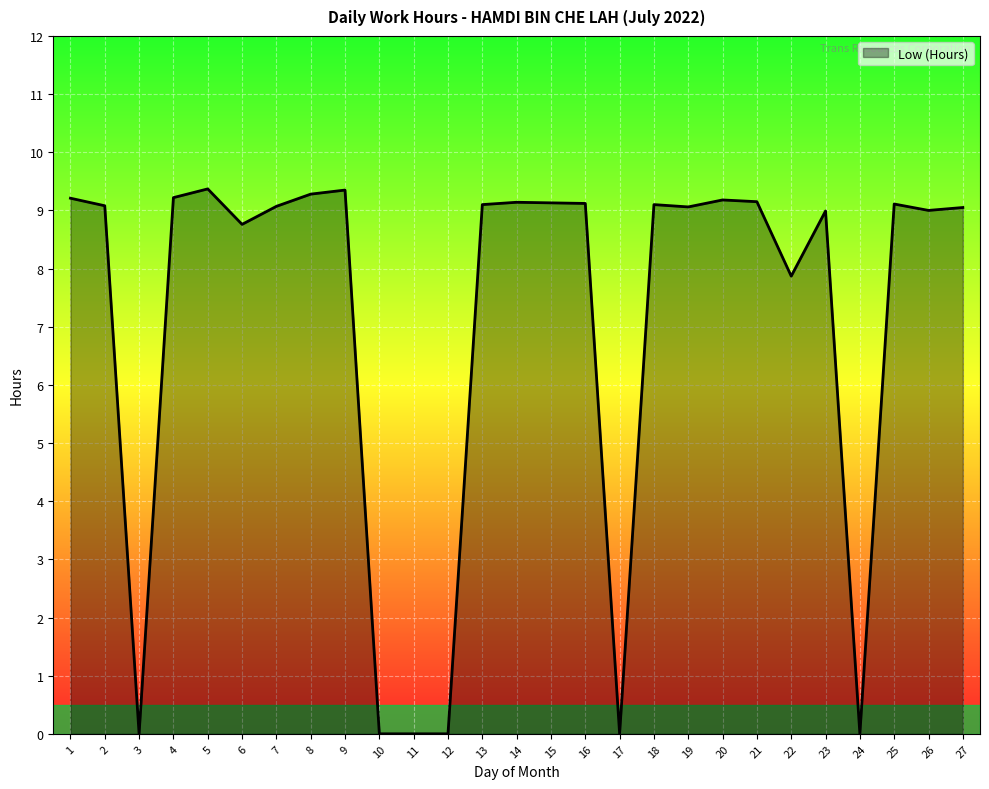

Does the chart display data point markers on the line(s)?

No